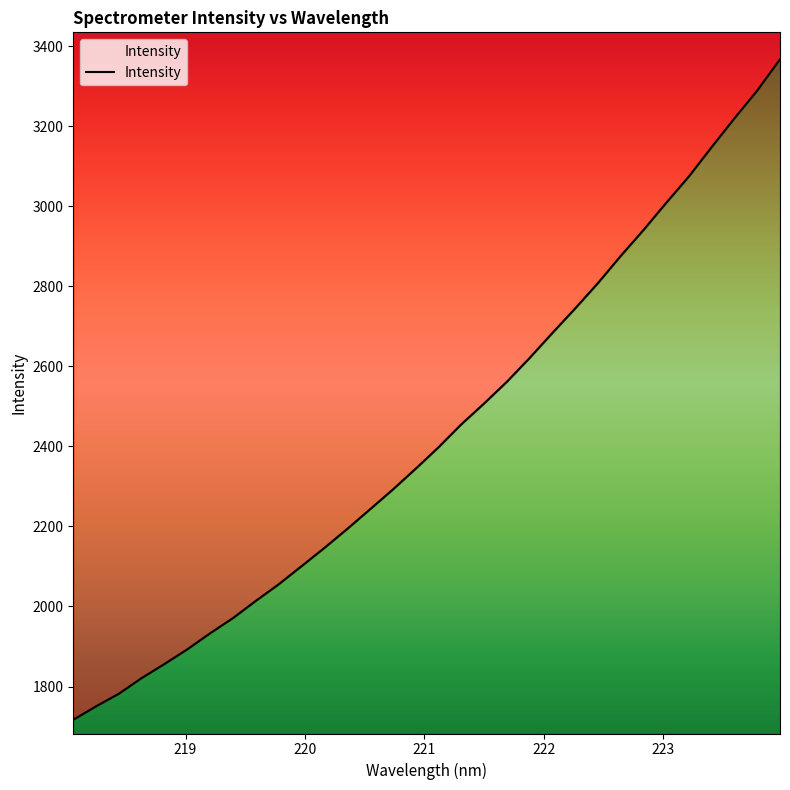

Reading left to right, list all the values displayed in this chart.

1716.9	1750.6	1782.1	1821.3	1856.5	1893.1	1933.2	1971.1	2014.1	2055.4	2100.6	2146.1	2193.5	2242.6	2291.9	2343.8	2397.2	2454.6	2506.8	2561.0	2620.5	2683.1	2744.3	2807.6	2875.5	2940.3	3008.4	3074.6	3148.0	3219.8	3289.2	3367.2